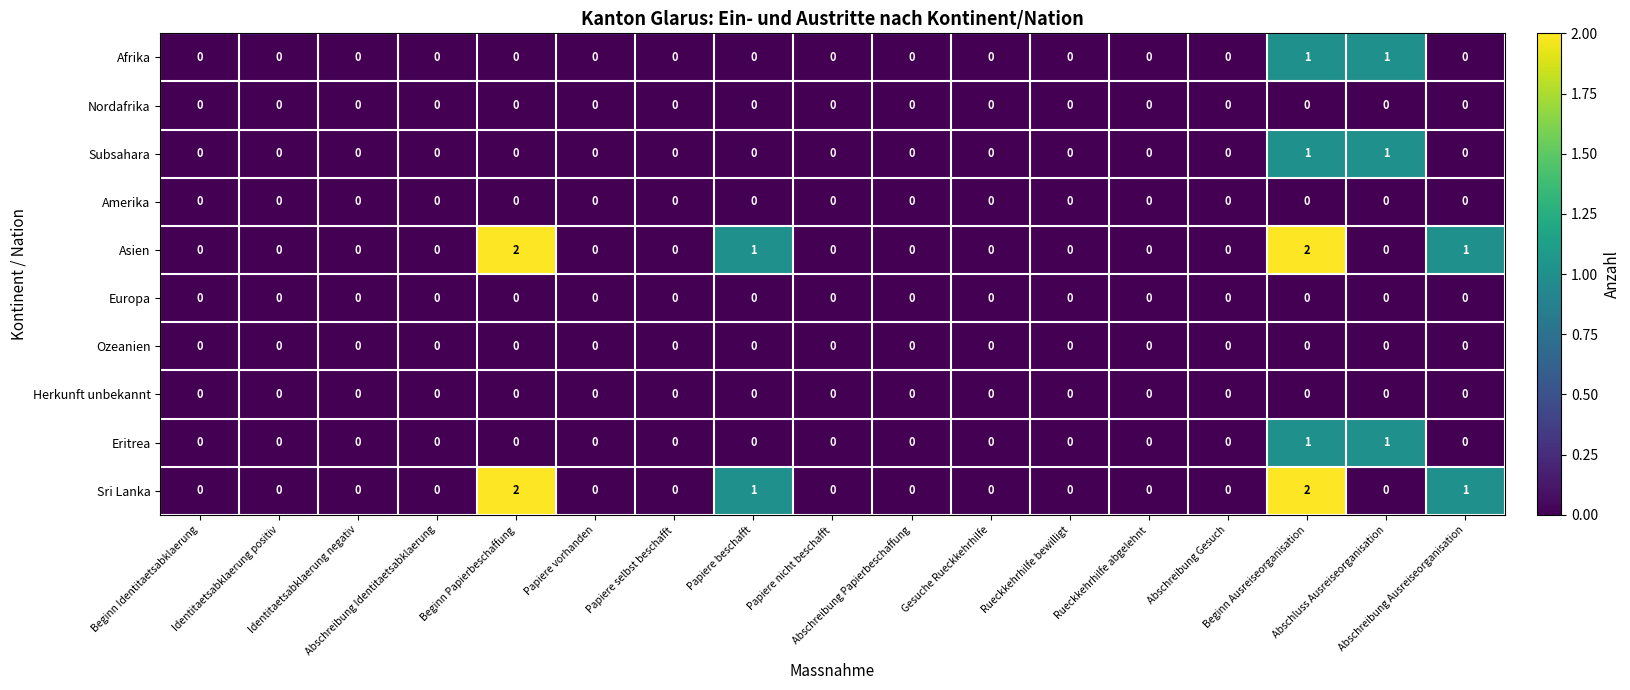

Reading left to right, extract all data points from this chart.

Afrika: Beginn Identitaetsabklaerung=0	Identitaetsabklaerung positiv=0	Identitaetsabklaerung negativ=0	Abschreibung Identitaetsabklaerung=0	Beginn Papierbeschaffung=0	Papiere vorhanden=0	Papiere selbst beschafft=0	Papiere beschafft=0	Papiere nicht beschafft=0	Abschreibung Papierbeschaffung=0	Gesuche Rueckkehrhilfe=0	Rueckkehrhilfe bewilligt=0	Rueckkehrhilfe abgelehnt=0	Abschreibung Gesuch=0	Beginn Ausreiseorganisation=1	Abschluss Ausreiseorganisation=1	Abschreibung Ausreiseorganisation=0
Nordafrika: Beginn Identitaetsabklaerung=0	Identitaetsabklaerung positiv=0	Identitaetsabklaerung negativ=0	Abschreibung Identitaetsabklaerung=0	Beginn Papierbeschaffung=0	Papiere vorhanden=0	Papiere selbst beschafft=0	Papiere beschafft=0	Papiere nicht beschafft=0	Abschreibung Papierbeschaffung=0	Gesuche Rueckkehrhilfe=0	Rueckkehrhilfe bewilligt=0	Rueckkehrhilfe abgelehnt=0	Abschreibung Gesuch=0	Beginn Ausreiseorganisation=0	Abschluss Ausreiseorganisation=0	Abschreibung Ausreiseorganisation=0
Subsahara: Beginn Identitaetsabklaerung=0	Identitaetsabklaerung positiv=0	Identitaetsabklaerung negativ=0	Abschreibung Identitaetsabklaerung=0	Beginn Papierbeschaffung=0	Papiere vorhanden=0	Papiere selbst beschafft=0	Papiere beschafft=0	Papiere nicht beschafft=0	Abschreibung Papierbeschaffung=0	Gesuche Rueckkehrhilfe=0	Rueckkehrhilfe bewilligt=0	Rueckkehrhilfe abgelehnt=0	Abschreibung Gesuch=0	Beginn Ausreiseorganisation=1	Abschluss Ausreiseorganisation=1	Abschreibung Ausreiseorganisation=0
Amerika: Beginn Identitaetsabklaerung=0	Identitaetsabklaerung positiv=0	Identitaetsabklaerung negativ=0	Abschreibung Identitaetsabklaerung=0	Beginn Papierbeschaffung=0	Papiere vorhanden=0	Papiere selbst beschafft=0	Papiere beschafft=0	Papiere nicht beschafft=0	Abschreibung Papierbeschaffung=0	Gesuche Rueckkehrhilfe=0	Rueckkehrhilfe bewilligt=0	Rueckkehrhilfe abgelehnt=0	Abschreibung Gesuch=0	Beginn Ausreiseorganisation=0	Abschluss Ausreiseorganisation=0	Abschreibung Ausreiseorganisation=0
Asien: Beginn Identitaetsabklaerung=0	Identitaetsabklaerung positiv=0	Identitaetsabklaerung negativ=0	Abschreibung Identitaetsabklaerung=0	Beginn Papierbeschaffung=2	Papiere vorhanden=0	Papiere selbst beschafft=0	Papiere beschafft=1	Papiere nicht beschafft=0	Abschreibung Papierbeschaffung=0	Gesuche Rueckkehrhilfe=0	Rueckkehrhilfe bewilligt=0	Rueckkehrhilfe abgelehnt=0	Abschreibung Gesuch=0	Beginn Ausreiseorganisation=2	Abschluss Ausreiseorganisation=0	Abschreibung Ausreiseorganisation=1
Europa: Beginn Identitaetsabklaerung=0	Identitaetsabklaerung positiv=0	Identitaetsabklaerung negativ=0	Abschreibung Identitaetsabklaerung=0	Beginn Papierbeschaffung=0	Papiere vorhanden=0	Papiere selbst beschafft=0	Papiere beschafft=0	Papiere nicht beschafft=0	Abschreibung Papierbeschaffung=0	Gesuche Rueckkehrhilfe=0	Rueckkehrhilfe bewilligt=0	Rueckkehrhilfe abgelehnt=0	Abschreibung Gesuch=0	Beginn Ausreiseorganisation=0	Abschluss Ausreiseorganisation=0	Abschreibung Ausreiseorganisation=0
Ozeanien: Beginn Identitaetsabklaerung=0	Identitaetsabklaerung positiv=0	Identitaetsabklaerung negativ=0	Abschreibung Identitaetsabklaerung=0	Beginn Papierbeschaffung=0	Papiere vorhanden=0	Papiere selbst beschafft=0	Papiere beschafft=0	Papiere nicht beschafft=0	Abschreibung Papierbeschaffung=0	Gesuche Rueckkehrhilfe=0	Rueckkehrhilfe bewilligt=0	Rueckkehrhilfe abgelehnt=0	Abschreibung Gesuch=0	Beginn Ausreiseorganisation=0	Abschluss Ausreiseorganisation=0	Abschreibung Ausreiseorganisation=0
Herkunft unbekannt: Beginn Identitaetsabklaerung=0	Identitaetsabklaerung positiv=0	Identitaetsabklaerung negativ=0	Abschreibung Identitaetsabklaerung=0	Beginn Papierbeschaffung=0	Papiere vorhanden=0	Papiere selbst beschafft=0	Papiere beschafft=0	Papiere nicht beschafft=0	Abschreibung Papierbeschaffung=0	Gesuche Rueckkehrhilfe=0	Rueckkehrhilfe bewilligt=0	Rueckkehrhilfe abgelehnt=0	Abschreibung Gesuch=0	Beginn Ausreiseorganisation=0	Abschluss Ausreiseorganisation=0	Abschreibung Ausreiseorganisation=0
Eritrea: Beginn Identitaetsabklaerung=0	Identitaetsabklaerung positiv=0	Identitaetsabklaerung negativ=0	Abschreibung Identitaetsabklaerung=0	Beginn Papierbeschaffung=0	Papiere vorhanden=0	Papiere selbst beschafft=0	Papiere beschafft=0	Papiere nicht beschafft=0	Abschreibung Papierbeschaffung=0	Gesuche Rueckkehrhilfe=0	Rueckkehrhilfe bewilligt=0	Rueckkehrhilfe abgelehnt=0	Abschreibung Gesuch=0	Beginn Ausreiseorganisation=1	Abschluss Ausreiseorganisation=1	Abschreibung Ausreiseorganisation=0
Sri Lanka: Beginn Identitaetsabklaerung=0	Identitaetsabklaerung positiv=0	Identitaetsabklaerung negativ=0	Abschreibung Identitaetsabklaerung=0	Beginn Papierbeschaffung=2	Papiere vorhanden=0	Papiere selbst beschafft=0	Papiere beschafft=1	Papiere nicht beschafft=0	Abschreibung Papierbeschaffung=0	Gesuche Rueckkehrhilfe=0	Rueckkehrhilfe bewilligt=0	Rueckkehrhilfe abgelehnt=0	Abschreibung Gesuch=0	Beginn Ausreiseorganisation=2	Abschluss Ausreiseorganisation=0	Abschreibung Ausreiseorganisation=1